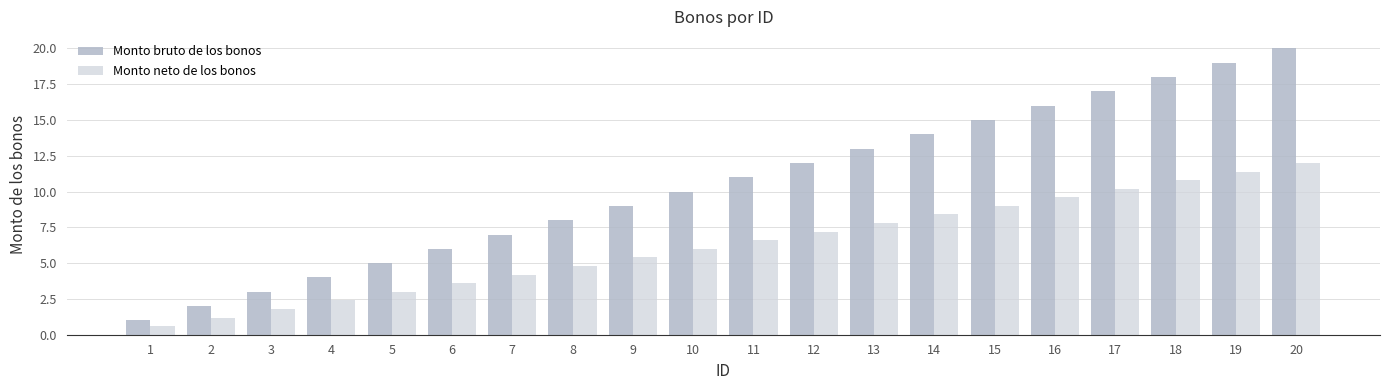

Which category has the lowest value in the Monto neto de los bonos series?

1